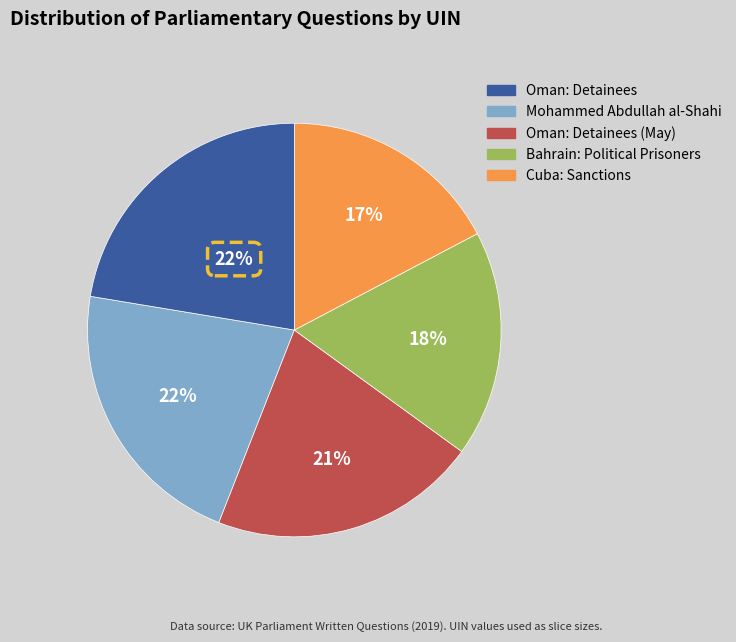

Is there any slice that represents more than half of the pie?

No